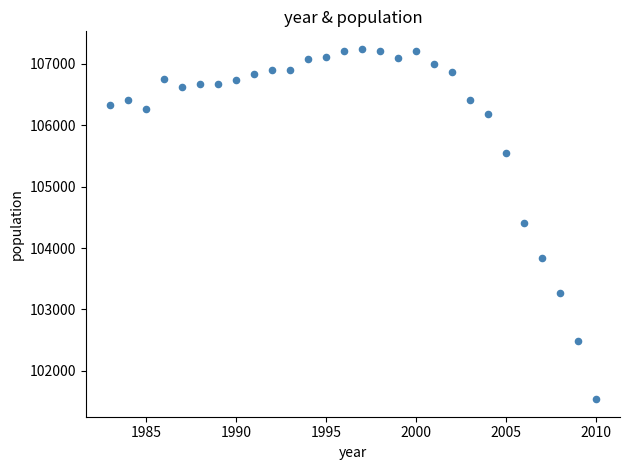

What is the range of Y values (max minus min)?

5707